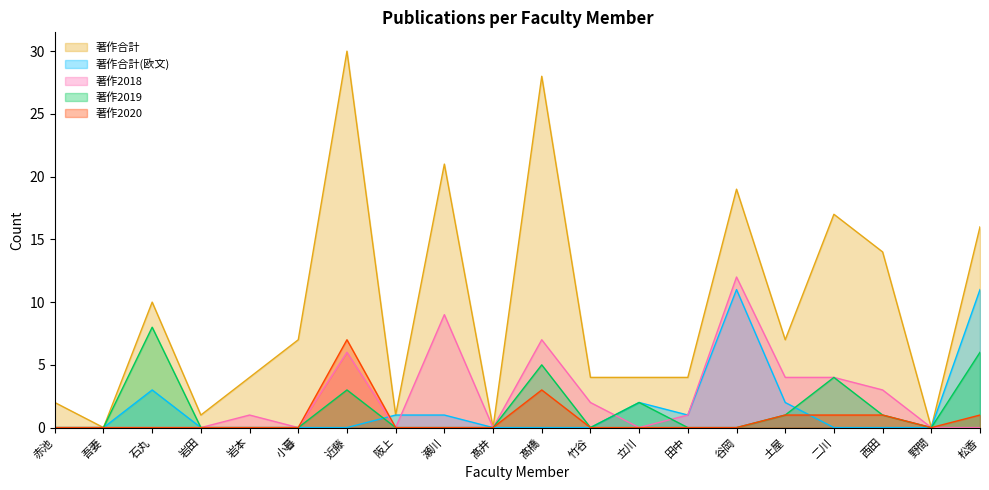

Which series has the largest range (max minus min)?

著作合計